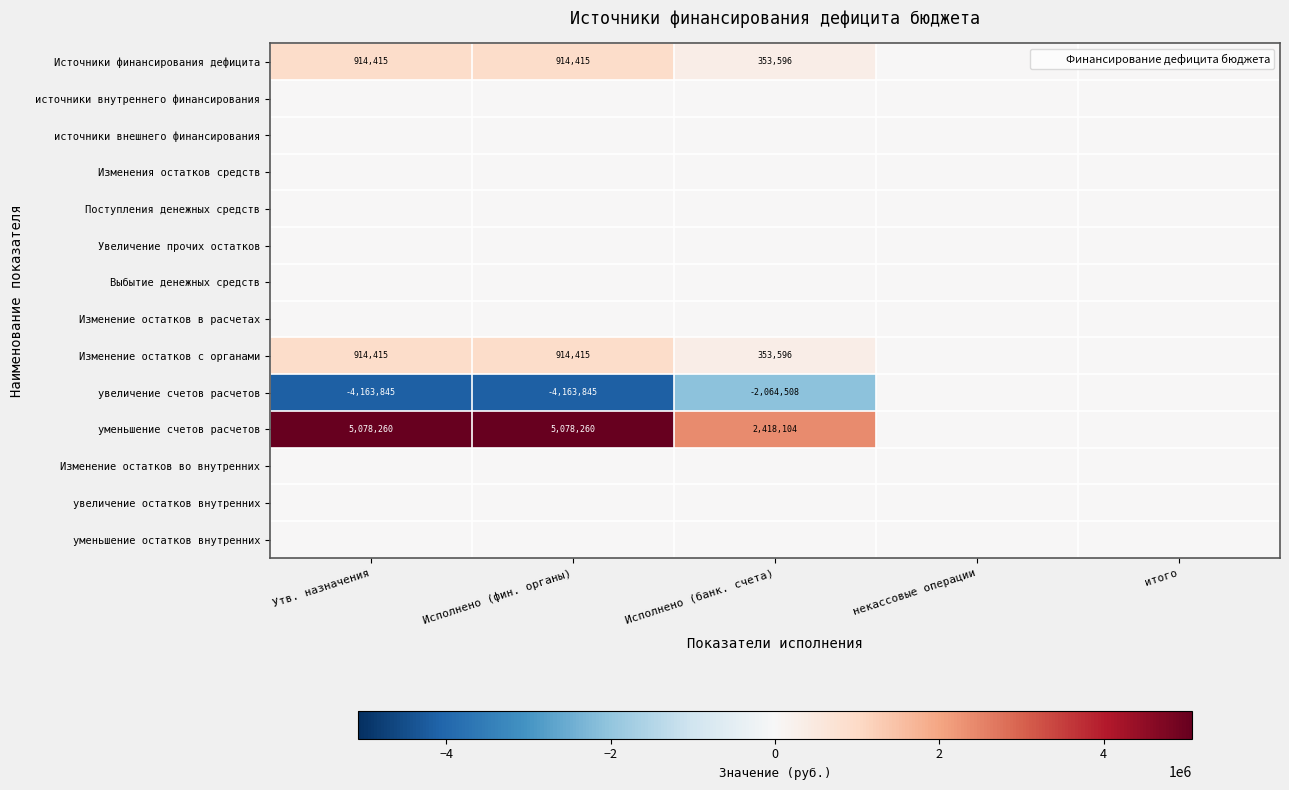

Is it true that увеличение счетов расчетов equals -7391618.7 at Исполнено (фин. органы)?

False